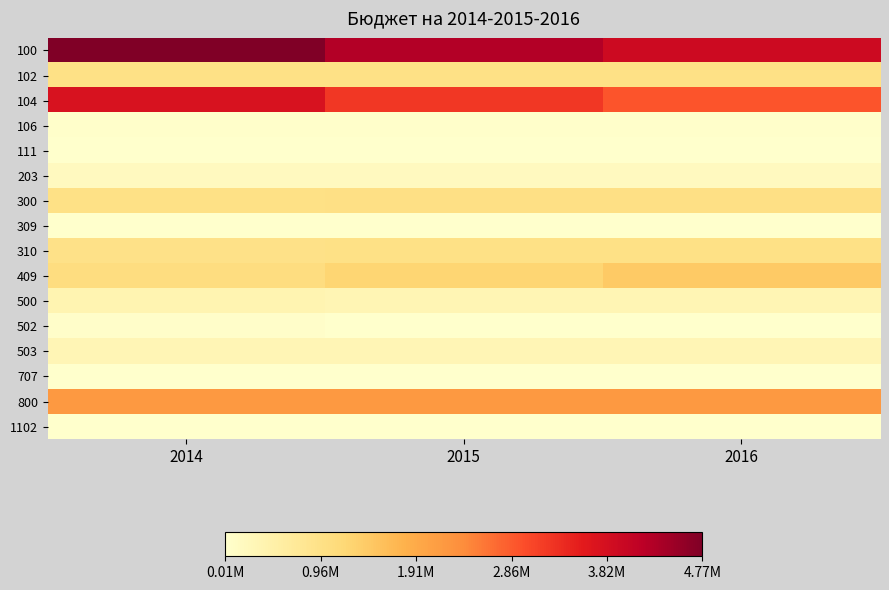

Reading right to left, list all the values displayed in this chart.

100: 2016=3929600	2015=4259000	2014=4768200
102: 2016=971000	2015=971000	2014=971000
104: 2016=2913083	2015=3242483	2014=3751683
106: 2016=33517	2015=33517	2014=33517
111: 2016=12000	2015=12000	2014=12000
203: 2016=183500	2015=183500	2014=183000
300: 2016=980000	2015=980000	2014=956000
309: 2016=10000	2015=10000	2014=10000
310: 2016=970000	2015=970000	2014=946000
409: 2016=1421000	2015=1234800	2014=1055100
500: 2016=326000	2015=331000	2014=371000
502: 2016=15000	2015=20000	2014=60000
503: 2016=311000	2015=311000	2014=311000
707: 2016=12000	2015=12000	2014=12000
800: 2016=2194400	2015=2194400	2014=2194400
1102: 2016=5000	2015=5000	2014=5000